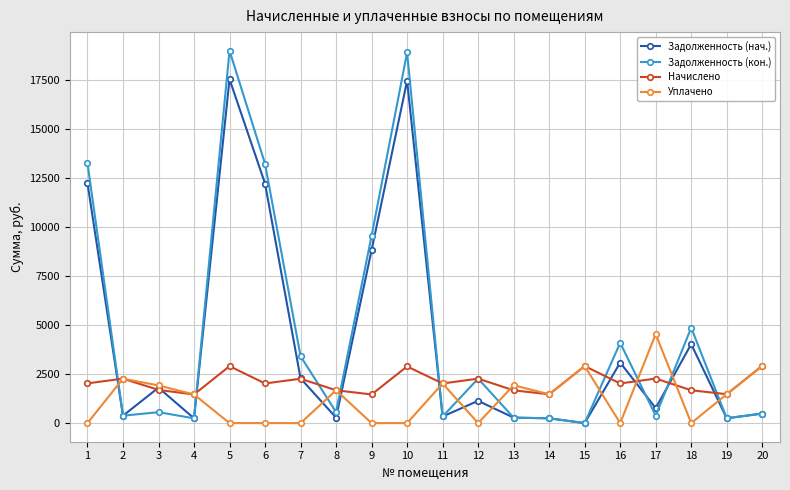

True or false: Уплачено has a value of 4544.0 at 17.

True